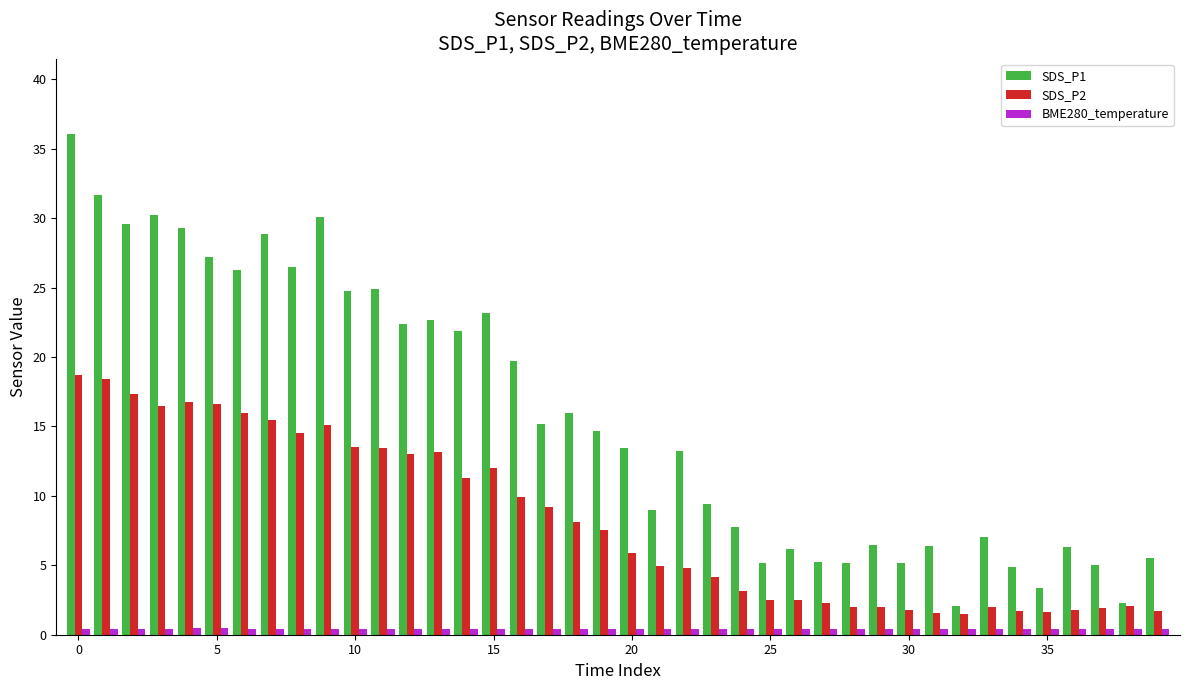

How many values in the SDS_P1 series are below 14?

20